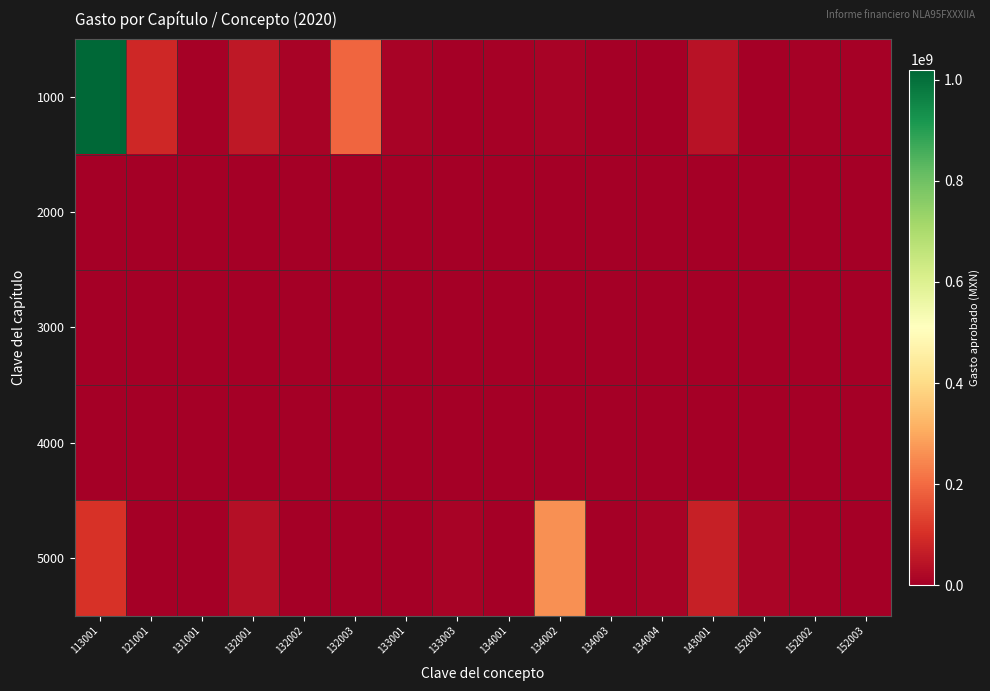

List the series in order of their peak value, highest first.

1000, 5000, 2000, 3000, 4000